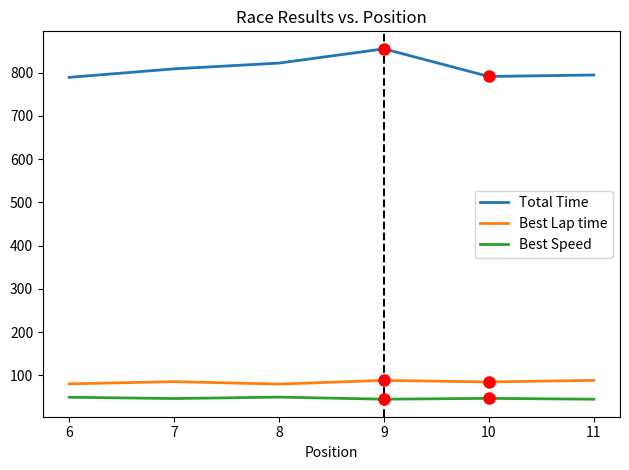

What is the spread (max minus min) of values at 7?

762.5